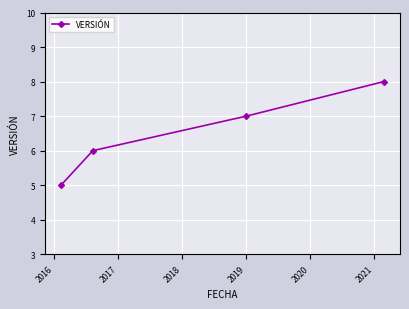

True or false: there are more than 0 points higher than both neighbors.

False